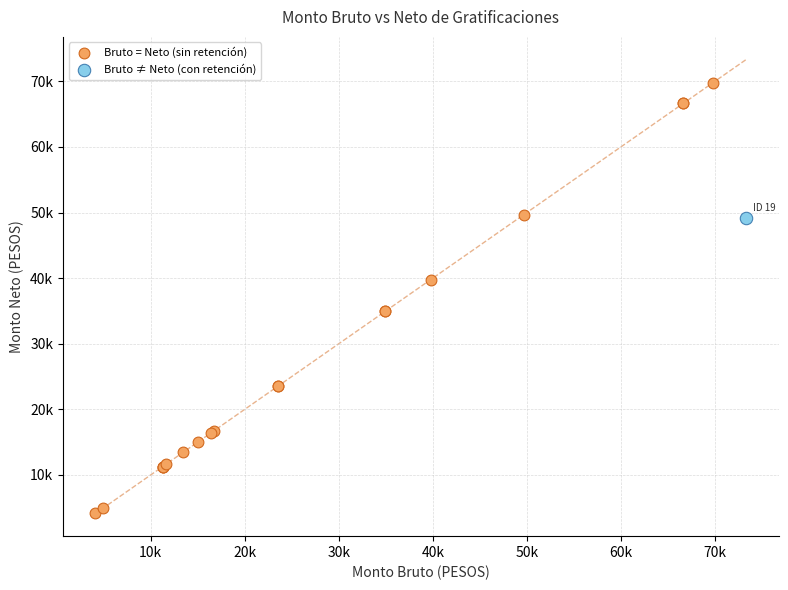

What are all the series names shown in the legend?

Bruto = Neto (sin retención), Bruto ≠ Neto (con retención)